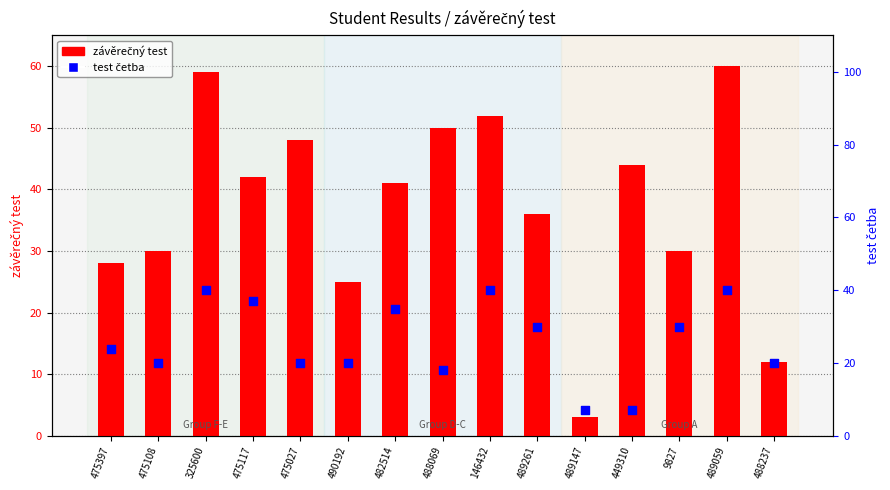

Is the value of test četba at 475027 greater than the value of závěrečný test at 325600?

No